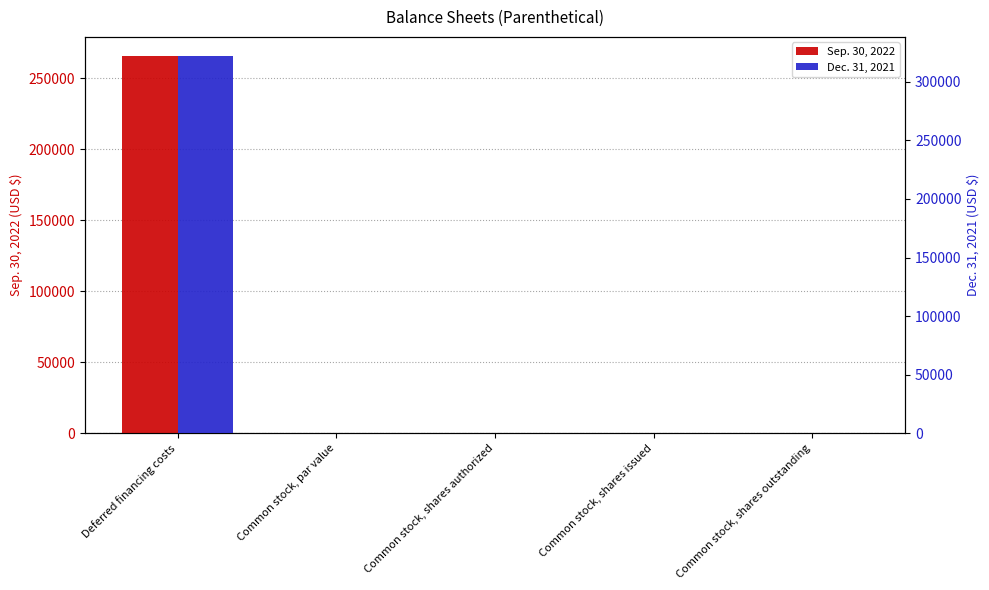

Which series has the largest total across all categories?

Dec. 31, 2021